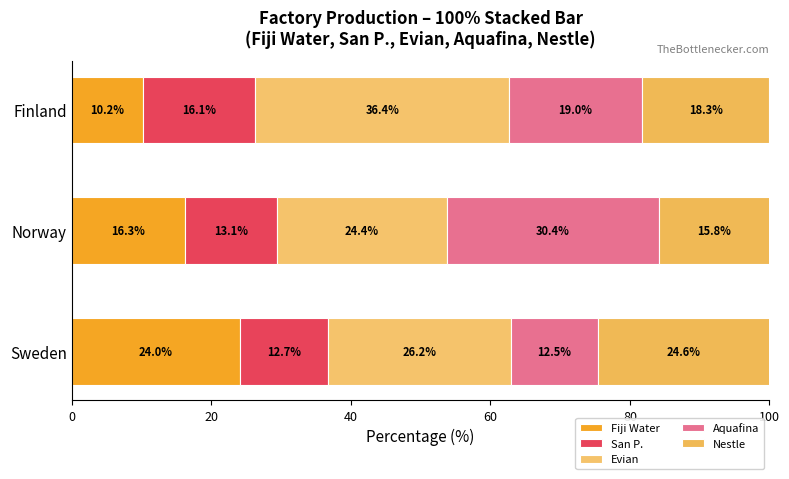

Count the number of data series in this chart.

5